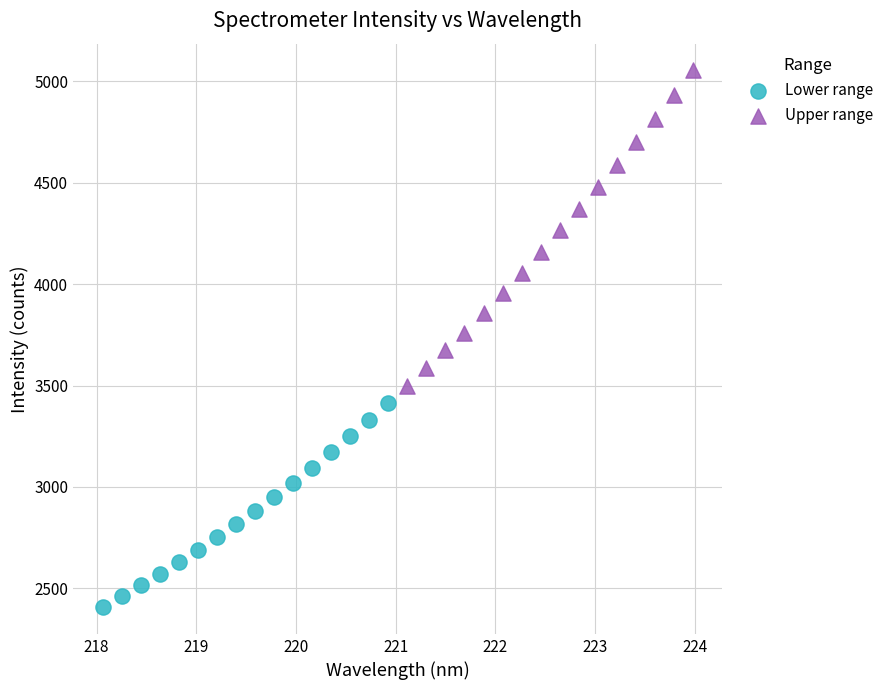

Which series has the widest spread of Y values?

Upper range